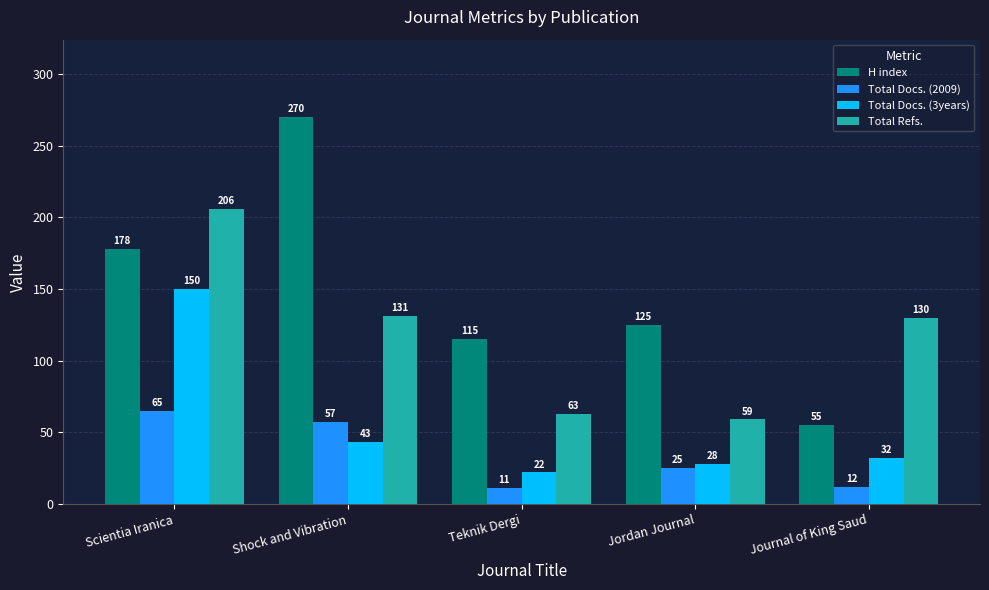

What position from the left is Teknik Dergi?

3